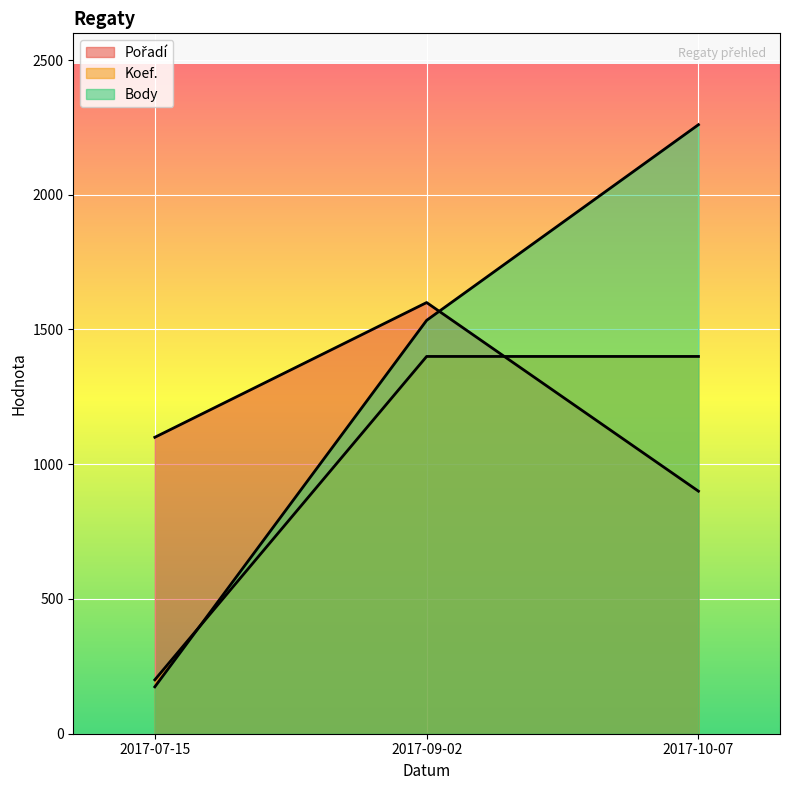

What is the spread (max minus min) of values at 2017-07-15?

926